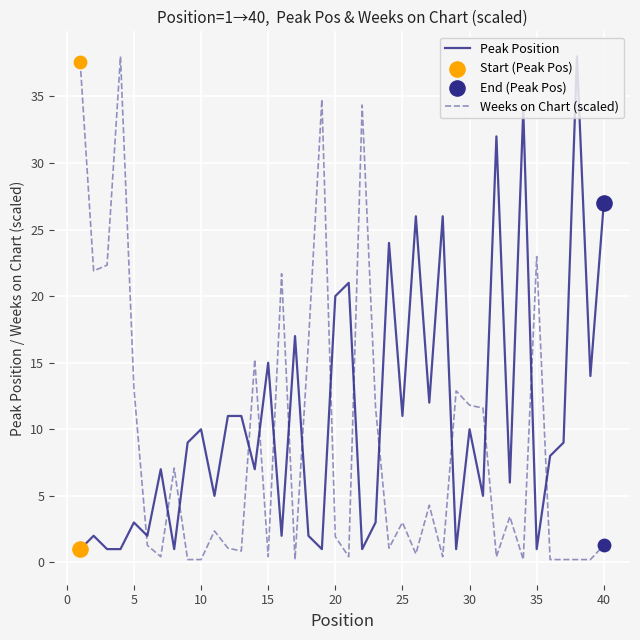

Which series has the largest total across all categories?

Peak Position